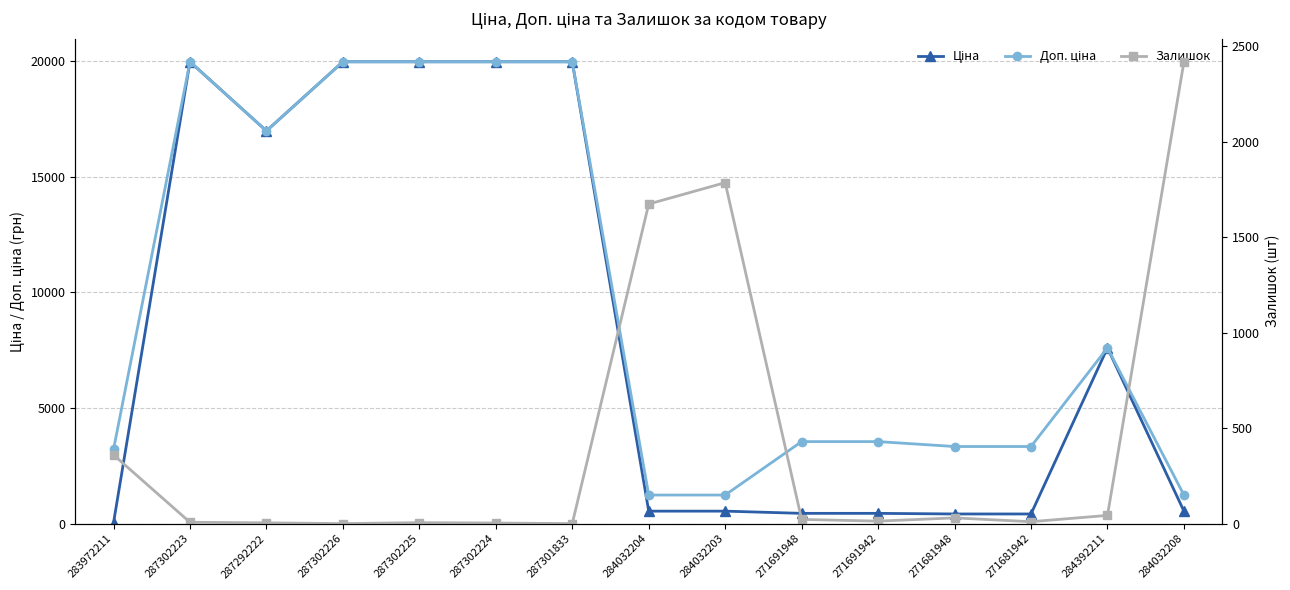

What is the sum of the Доп. ціна values at 284392211 and 271691942?

11141.5